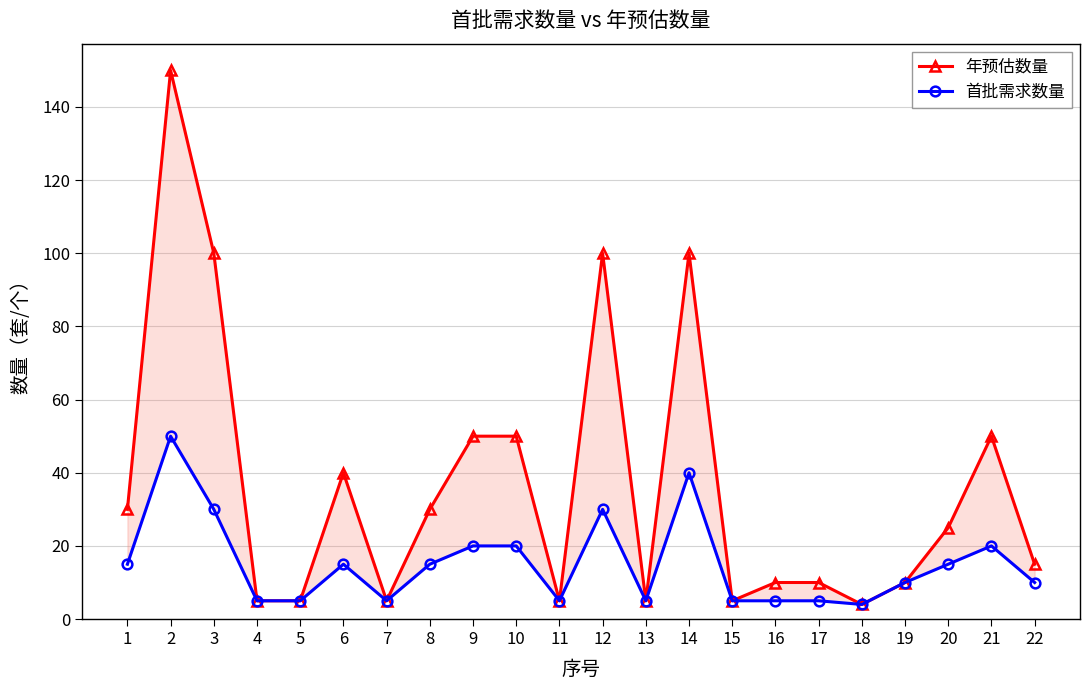

Is this an area chart (filled region under the line)?

No